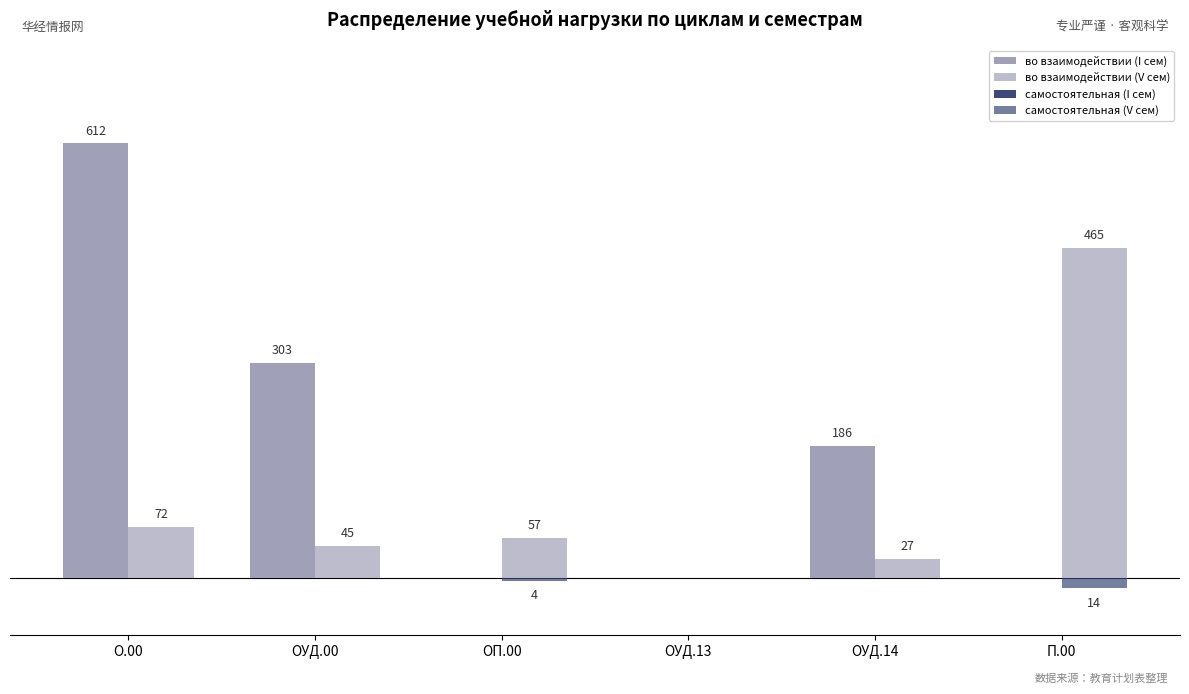

Reading right to left, list all the values displayed in this chart.

во взаимодействии (I сем): П.00=0	ОУД.14=186	ОУД.13=0	ОП.00=0	ОУД.00=303	О.00=612
во взаимодействии (V сем): П.00=465	ОУД.14=27	ОУД.13=0	ОП.00=57	ОУД.00=45	О.00=72
самостоятельная (I сем): П.00=0	ОУД.14=0	ОУД.13=0	ОП.00=0	ОУД.00=0	О.00=0
самостоятельная (V сем): П.00=-14	ОУД.14=0	ОУД.13=0	ОП.00=-4	ОУД.00=0	О.00=0